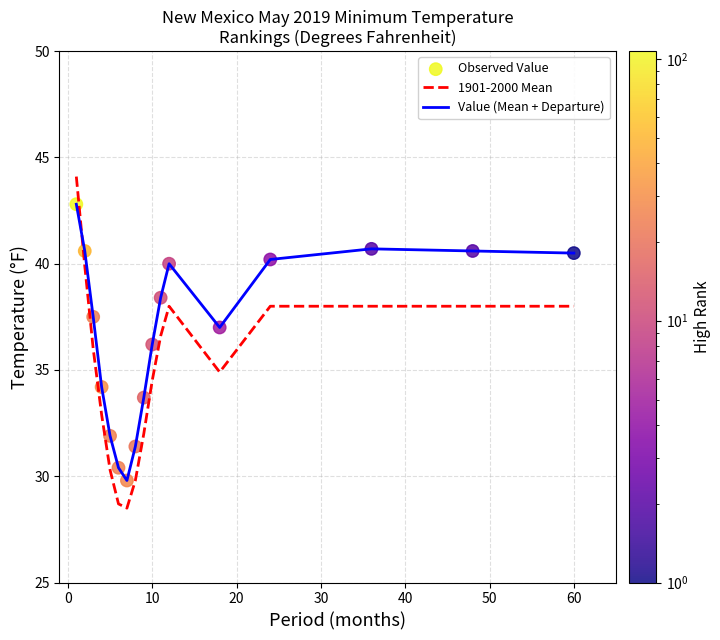

Which series has the widest spread of values?

1901-2000 Mean